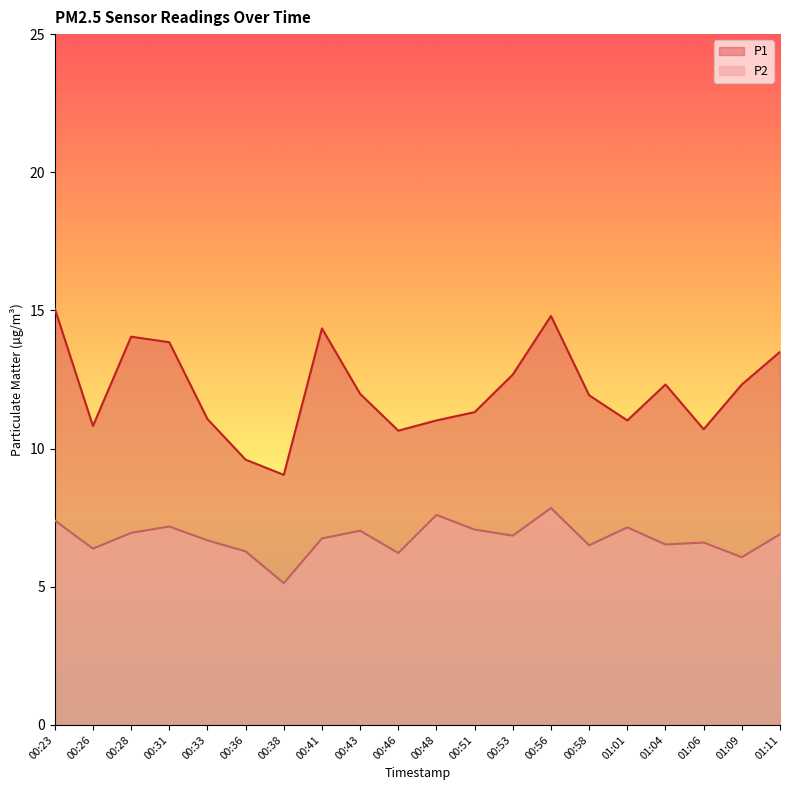

Which series has the widest spread of values?

P1